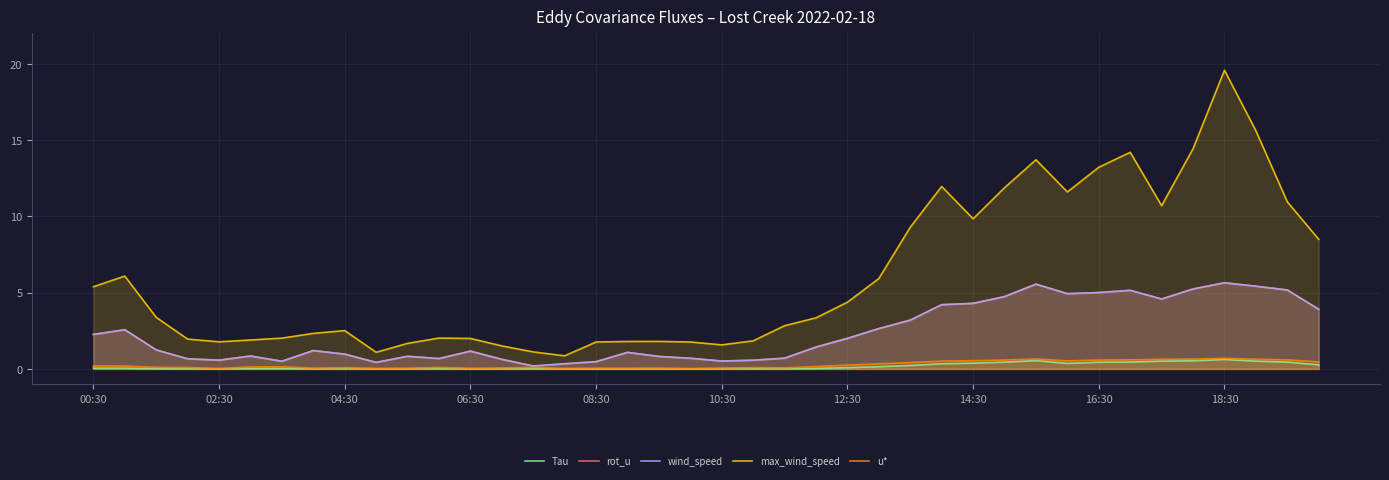

At how many categories does at least one series exceed 1?

39